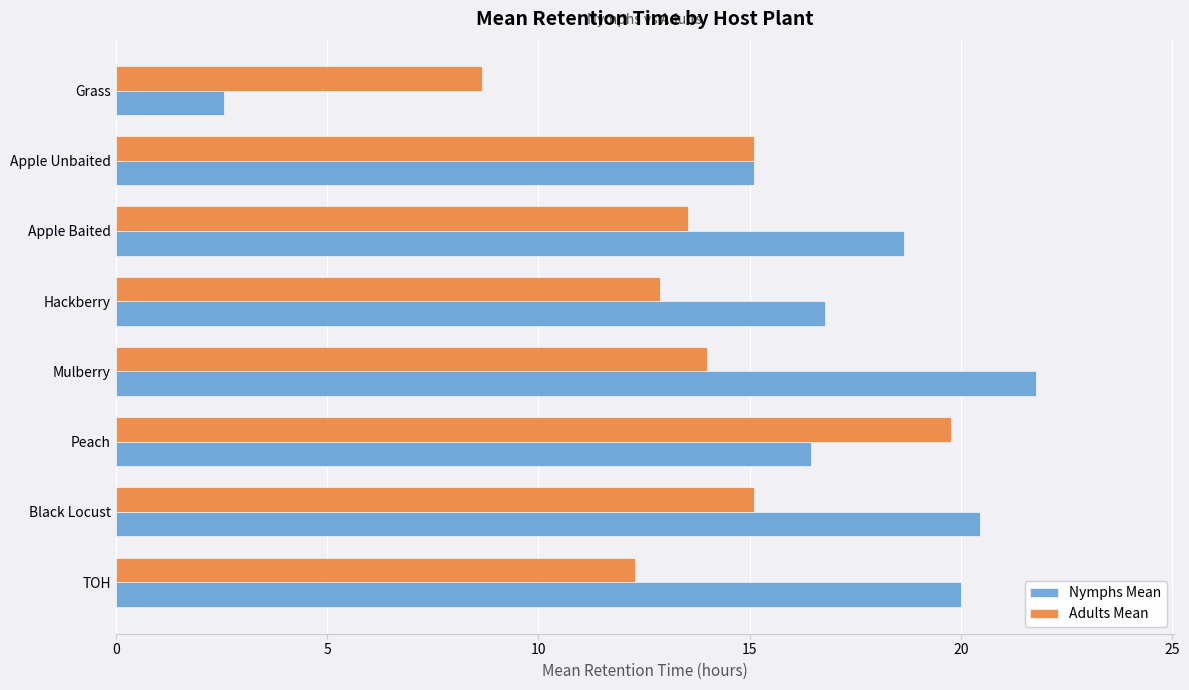

True or false: Adults Mean has a value of 15.1 at Grass.

False